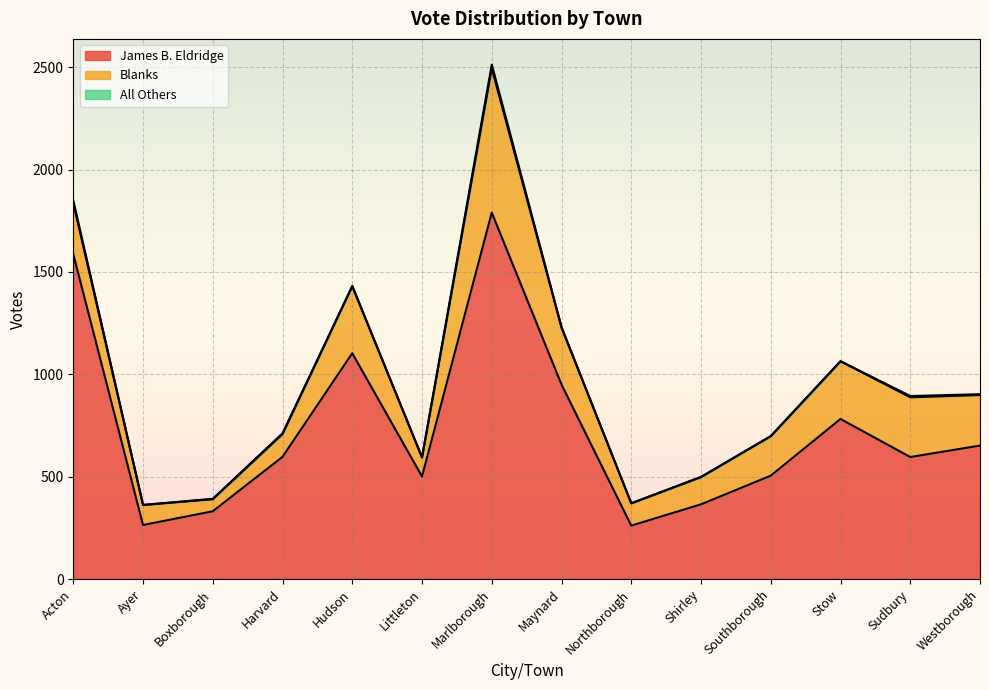

Count the number of categories in the chart.

14